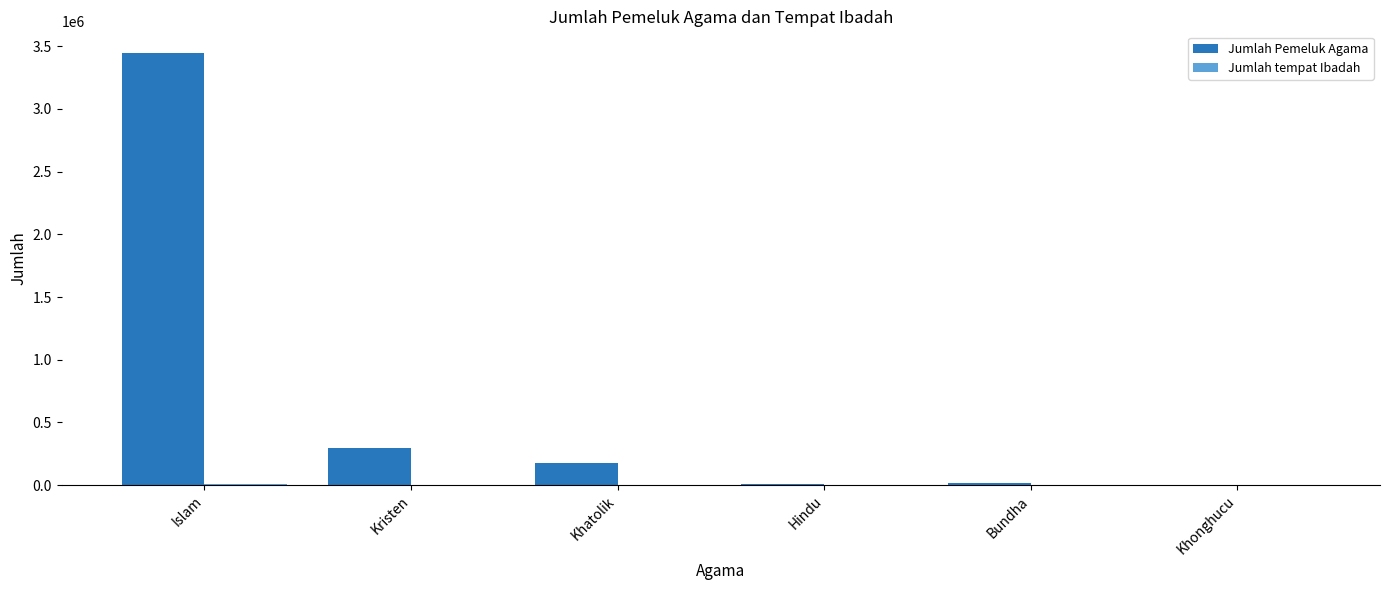

Where is Jumlah Pemeluk Agama nearest to the value 1723503?

Kristen